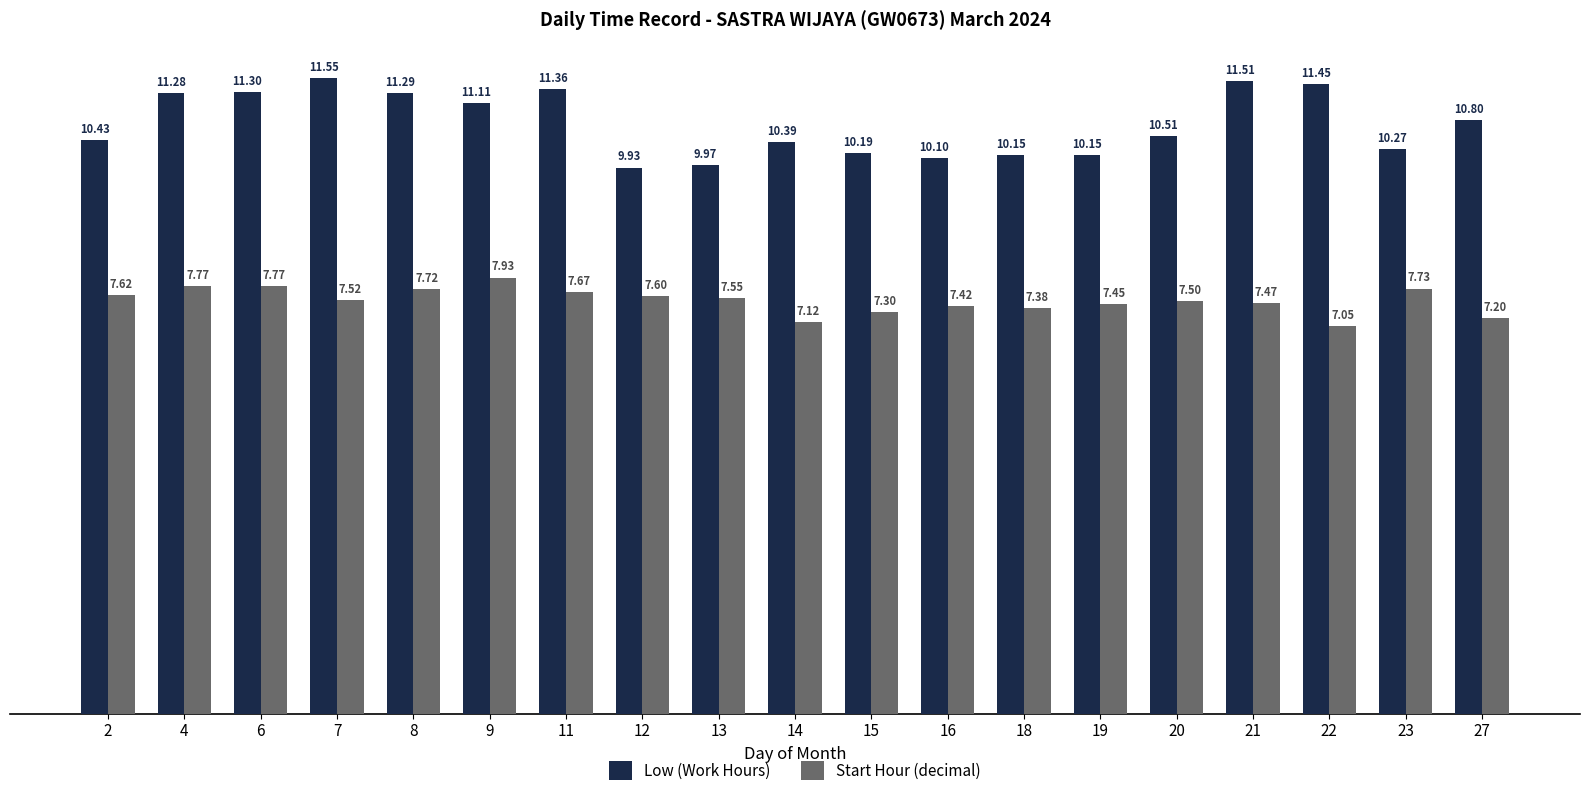

Rank the series by their average value, from lowest to highest.

Start Hour (decimal), Low (Work Hours)